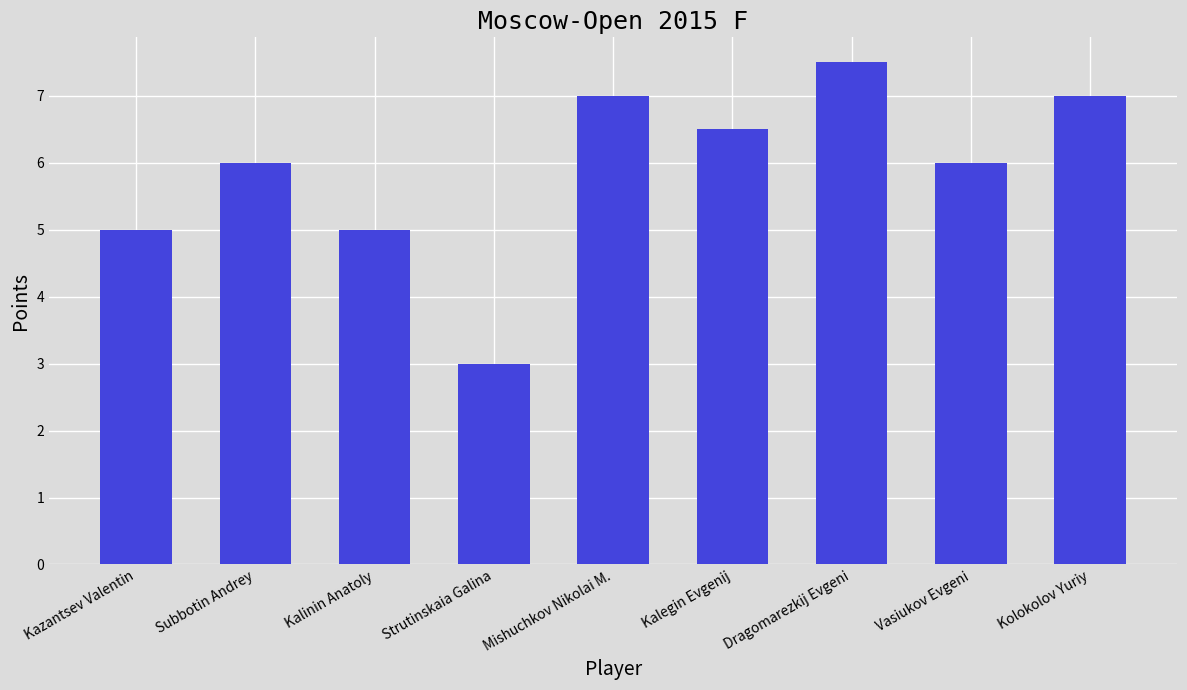

What is the minimum value shown in the chart?

3.0